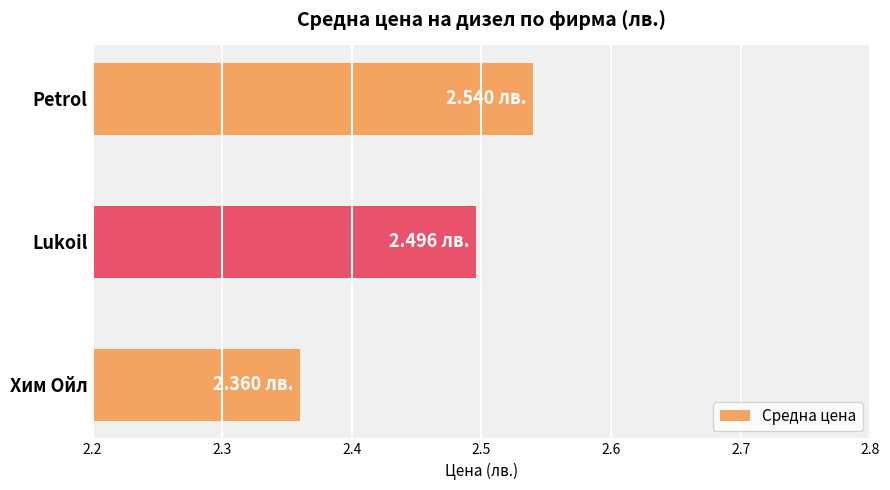

What is the ratio of the value at Lukoil to the value at Petrol?

1.0